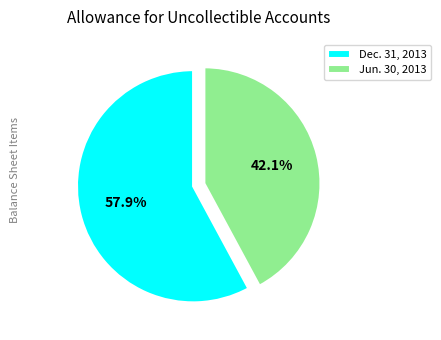

Combined, what portion of the pie is Jun. 30, 2013 and Dec. 31, 2013?

100.0%